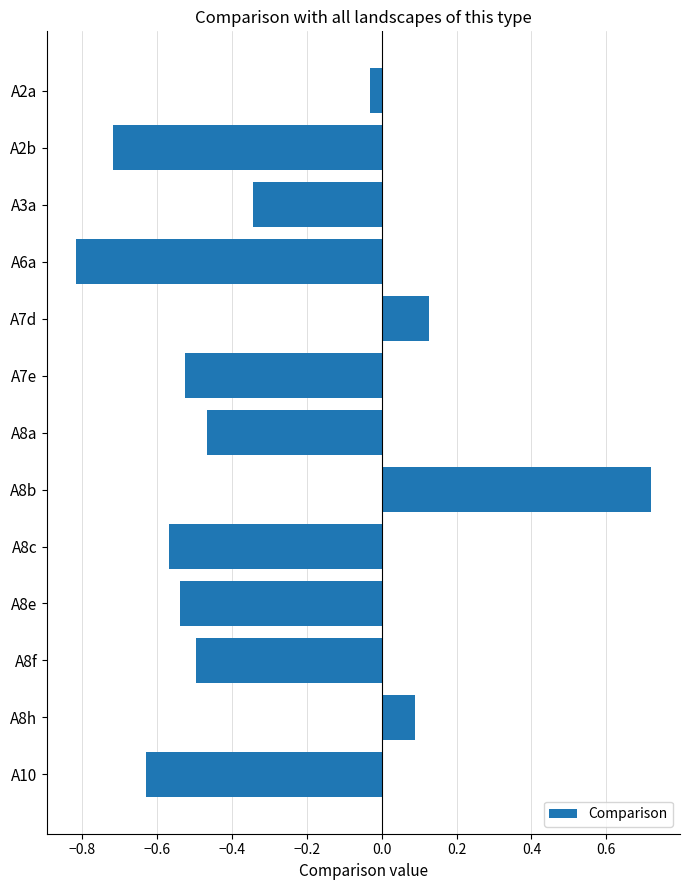

What is the difference between the maximum and second lowest values?

1.4